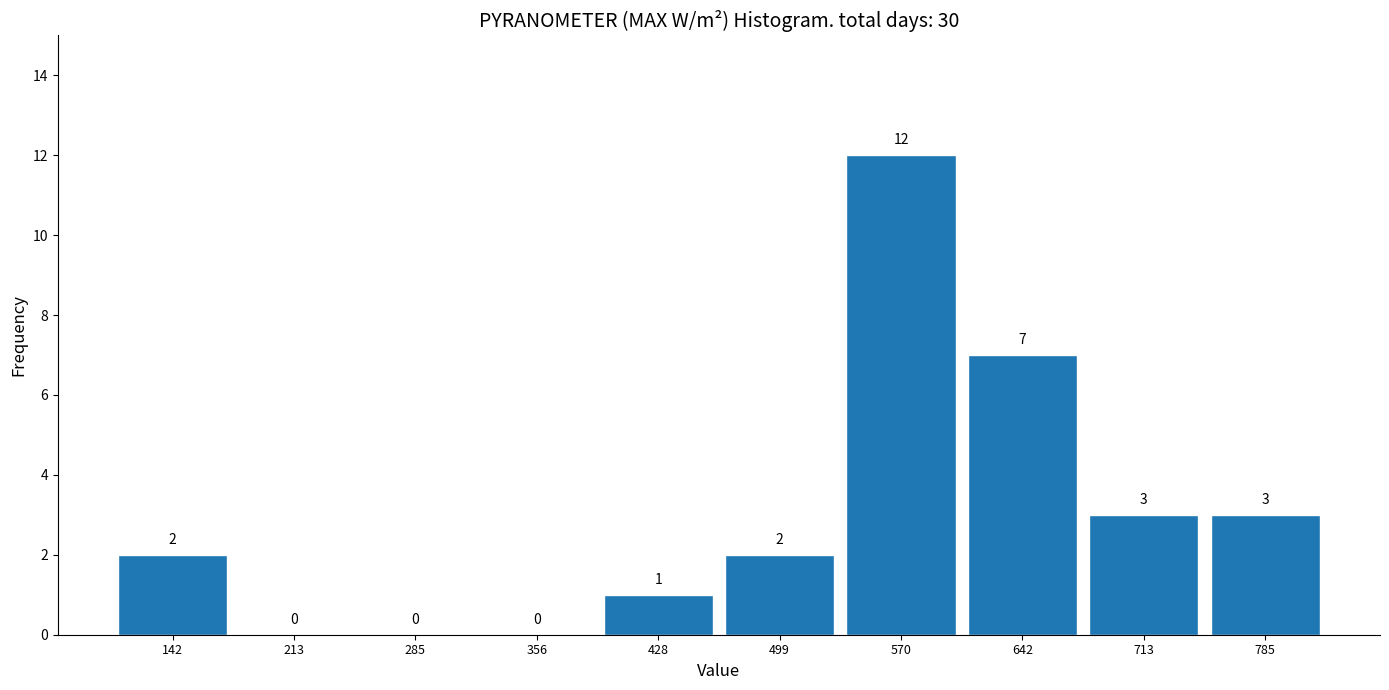

Reading left to right, list every bar in this chart as the range it spans on the x-axis followed by its height. The bar edges are not printed on the chart, so give them approximately, as read against the axis.

110 to 180: 2
180 to 250: 0
250 to 320: 0
320 to 390: 0
390 to 460: 1
460 to 540: 2
540 to 610: 12
610 to 680: 7
680 to 750: 3
750 to 820: 3